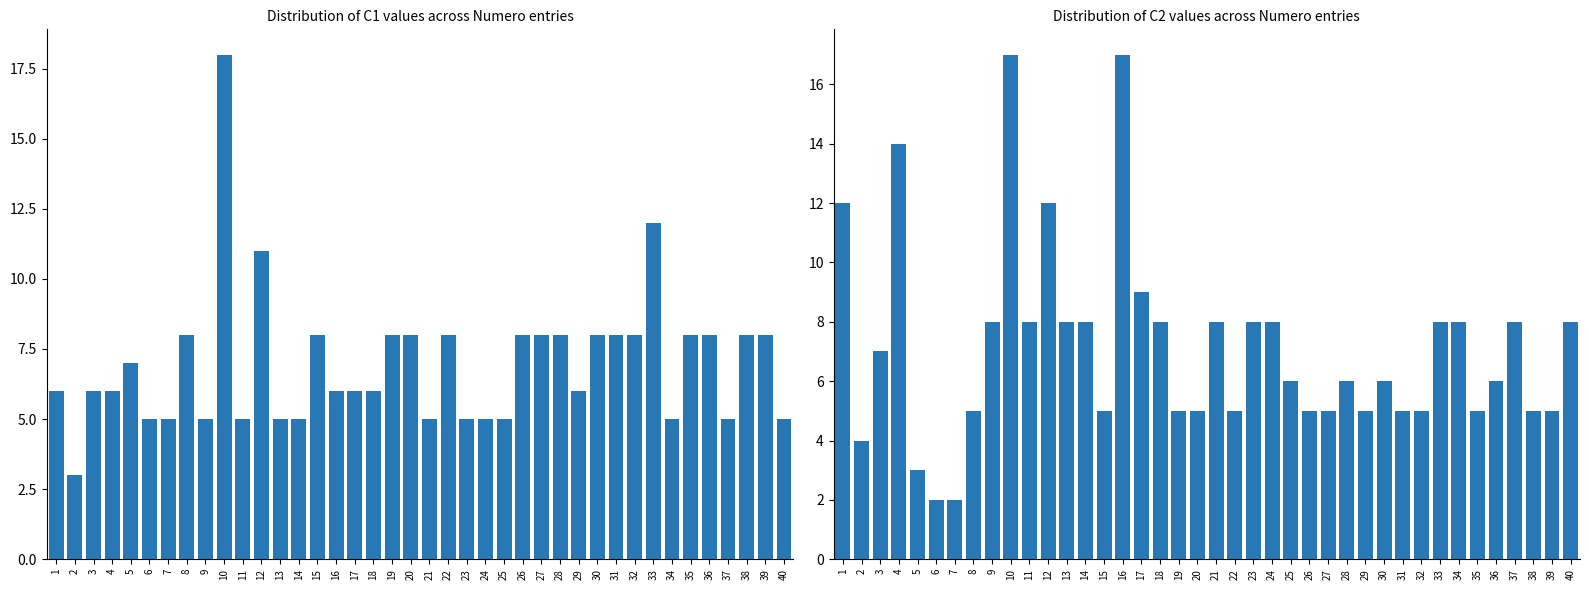

Which series has the largest total across all categories?

C2